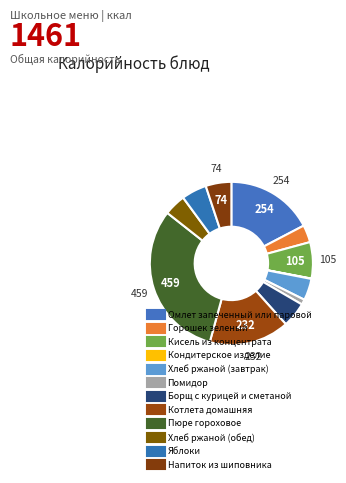

How many slices are in this pie chart?

12